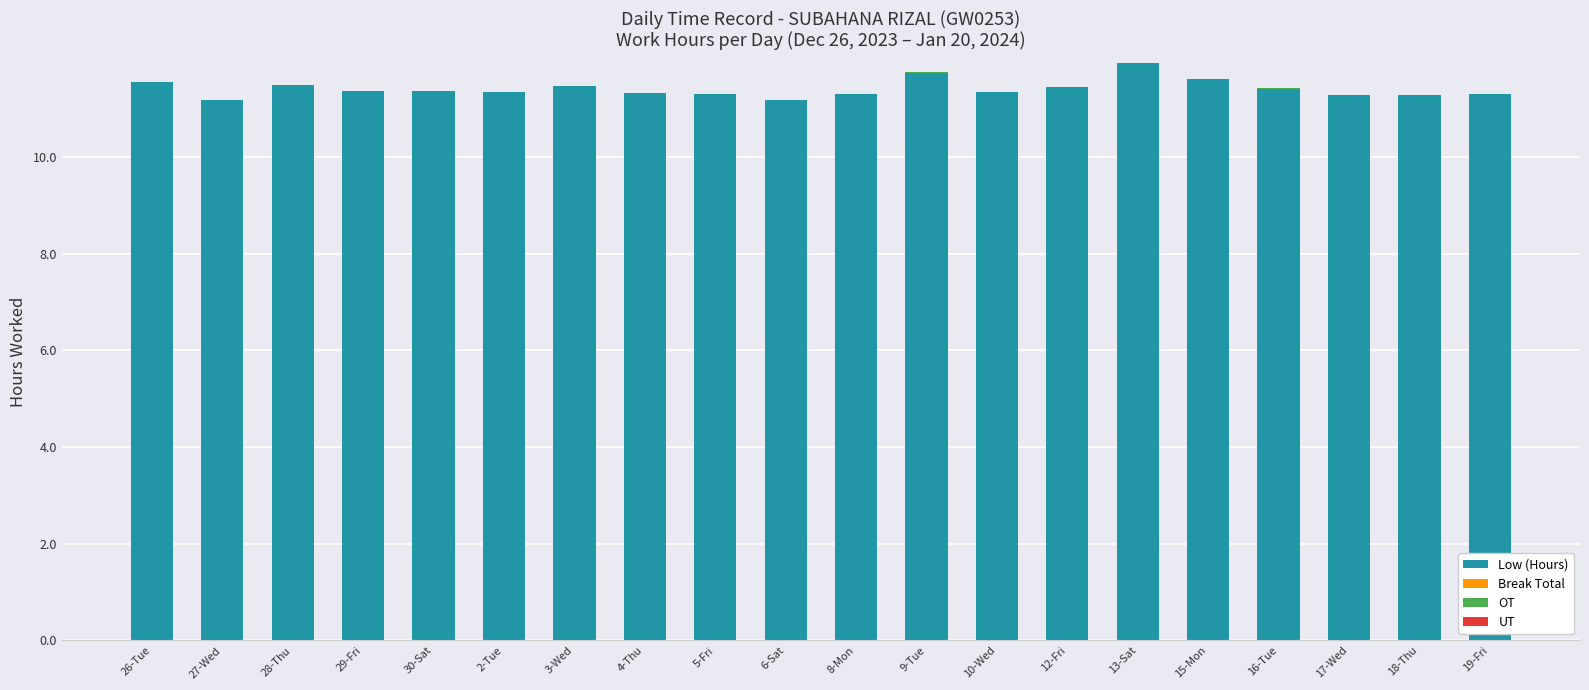

What is the total value across all series at 30-Sat?

11.4